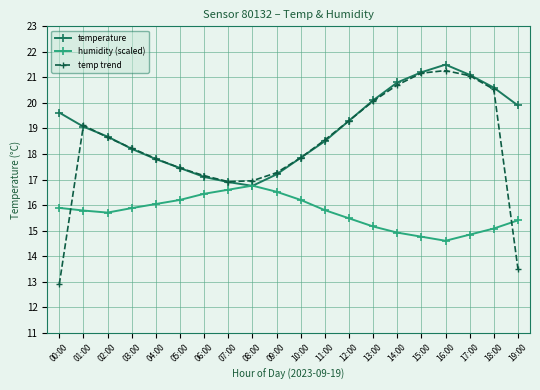

Which series has the largest total across all categories?

temperature